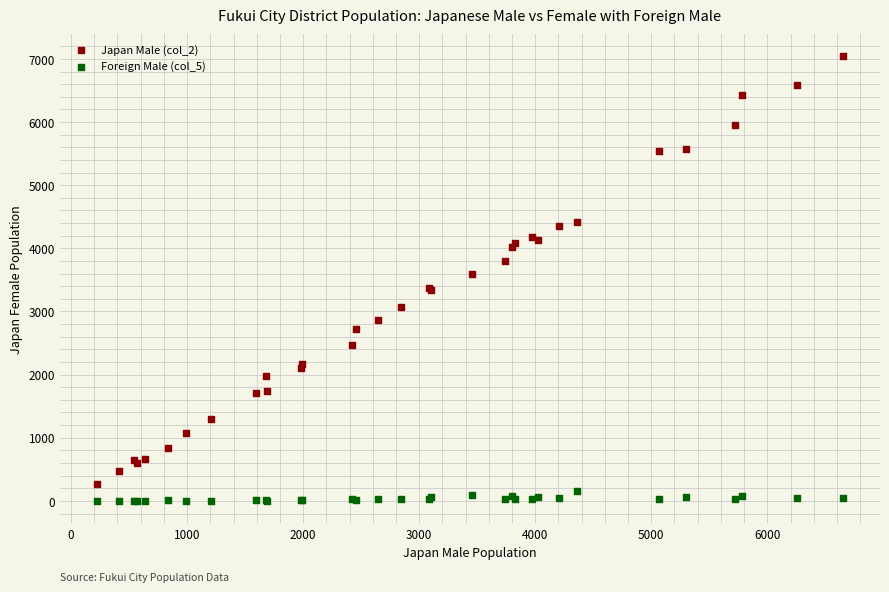

Which series has the widest spread of Y values?

Japan Male (col_2)